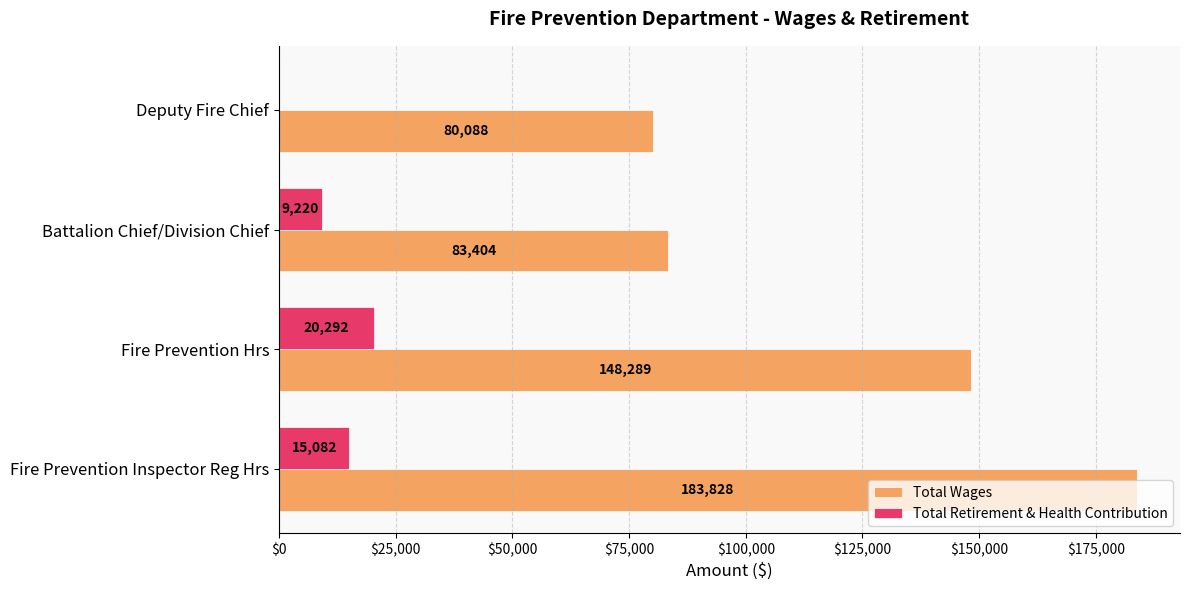

What is the greatest value displayed?

183828